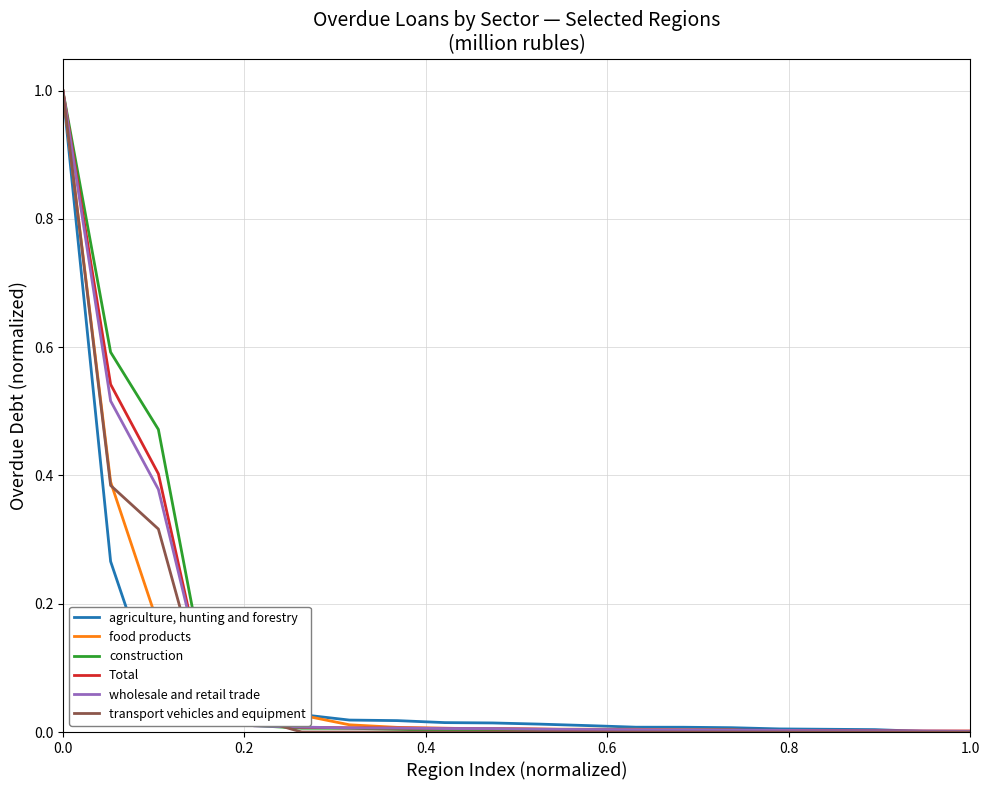

Which series has the widest spread of values?

transport vehicles and equipment